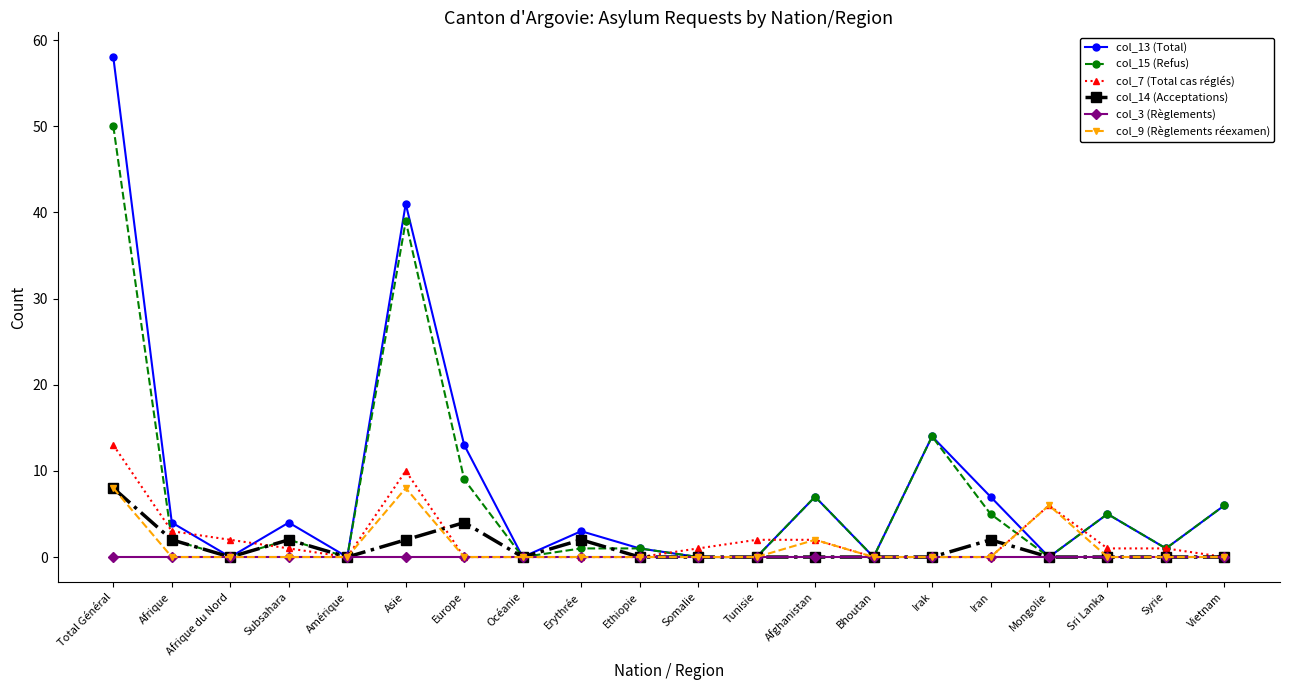

What are all the series names shown in the legend?

col_13 (Total), col_15 (Refus), col_7 (Total cas réglés), col_14 (Acceptations), col_3 (Règlements), col_9 (Règlements réexamen)